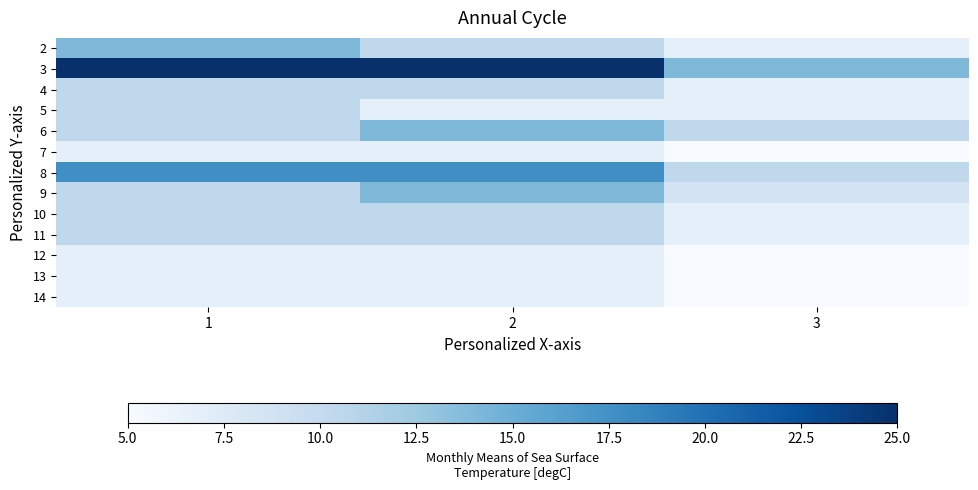

At which category is the sum across all series the highest?

1